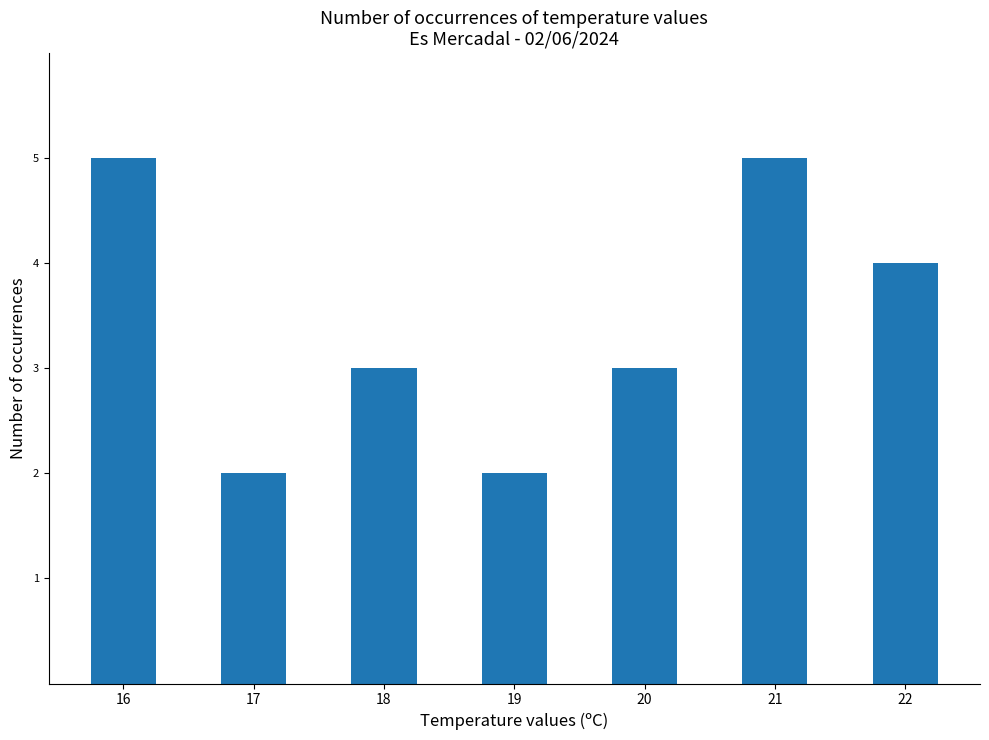

What is the maximum value shown in the chart?

5